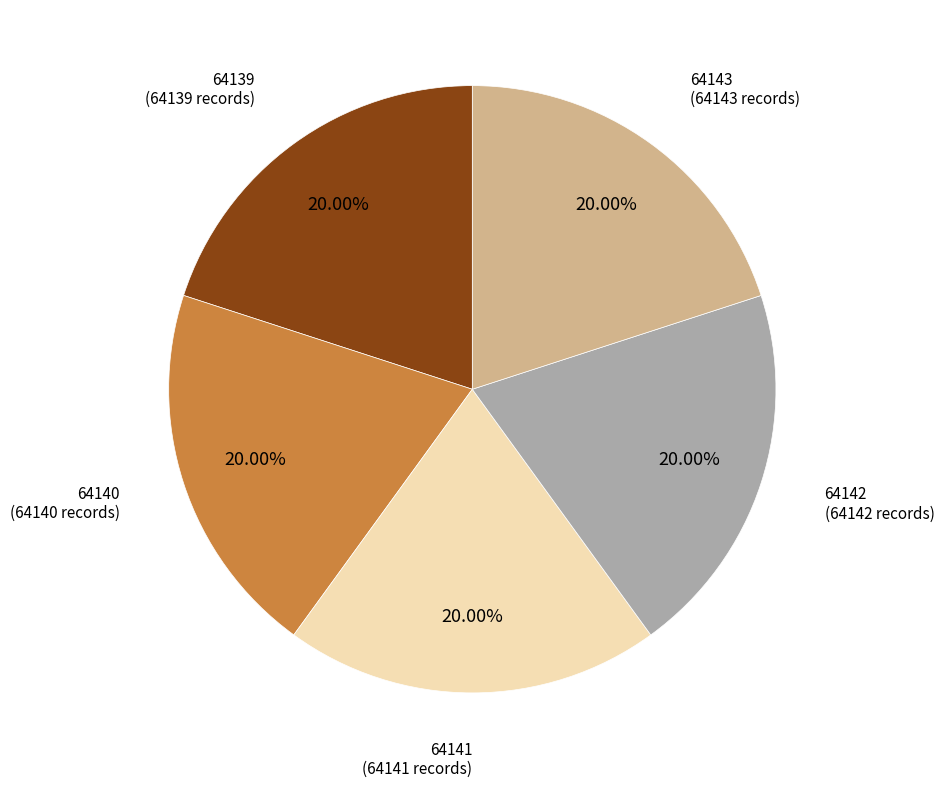

Approximately how many times larger is the value at 64143 compared to 64139?

1.0